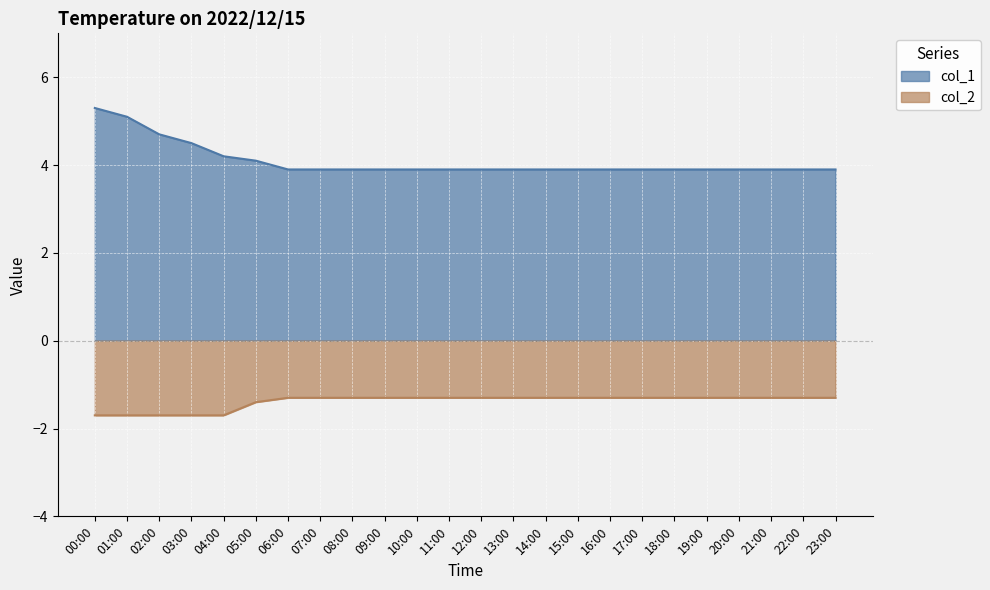

True or false: col_2 and col_1 intersect in this chart.

False